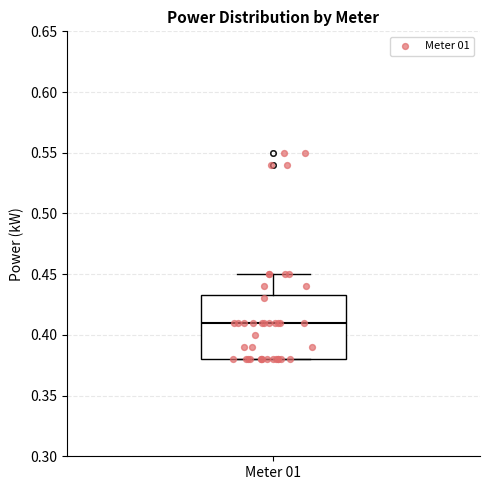

Transcribe this box plot: give where the median line is, the range the box spans, and where the two whiskers end, as read against the y-axis. The values are not printed on the chart, so give them approximately, as read against the axis.

median 0.410, box 0.380 to 0.435, whiskers 0.380 to 0.450